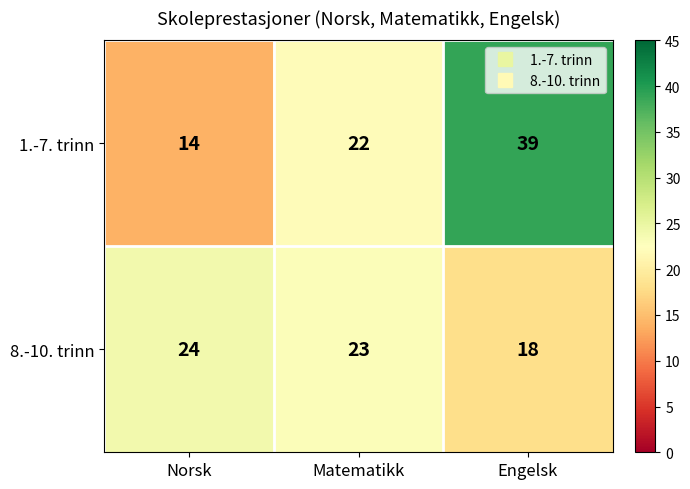

The 1.-7. trinn series shows 38 at Matematikk. True or false?

False